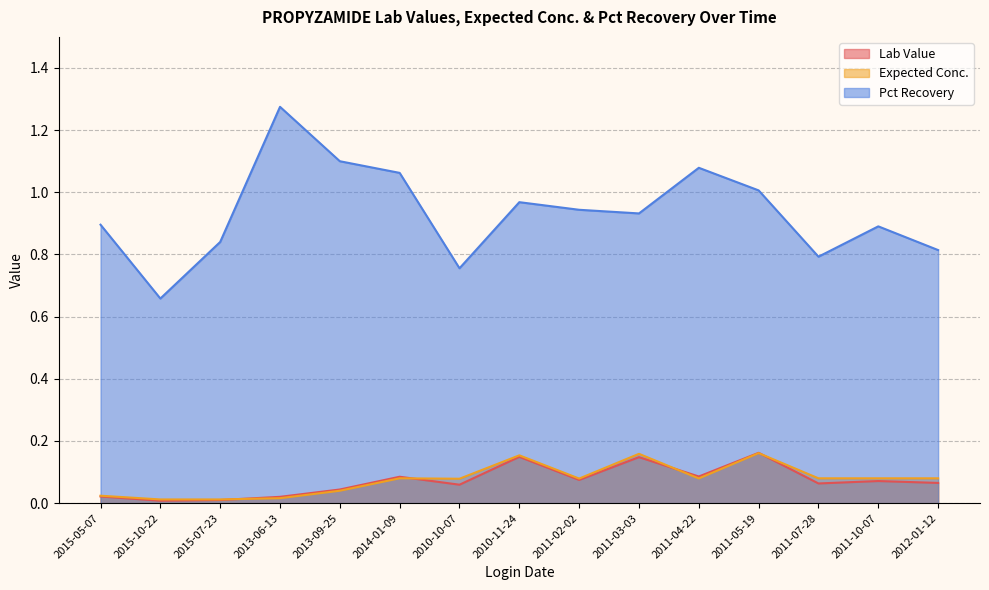

Where is the first local minimum for Pct Recovery?

2015-10-22